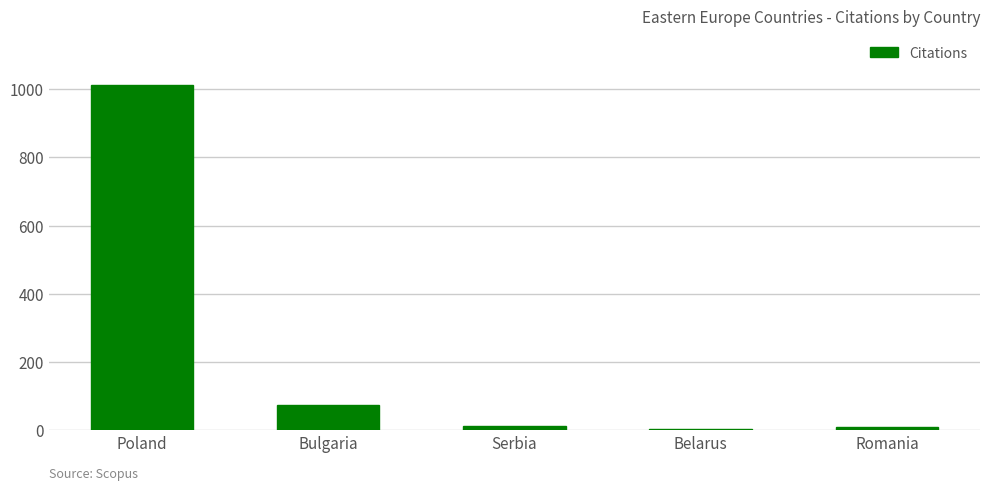

How many bars are there in total?

5